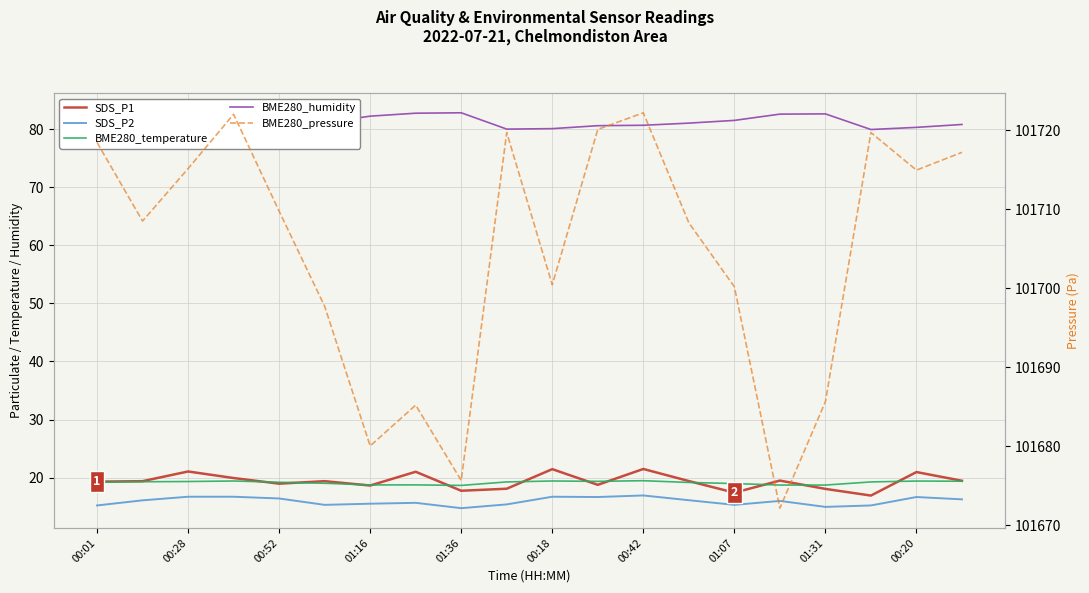

What is the value of the BME280_humidity point at the 13th from the left?

80.7